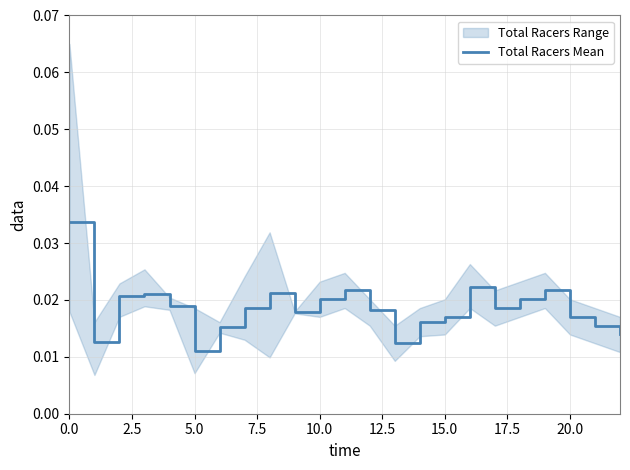

What is the label of the 12th point from the right?

11